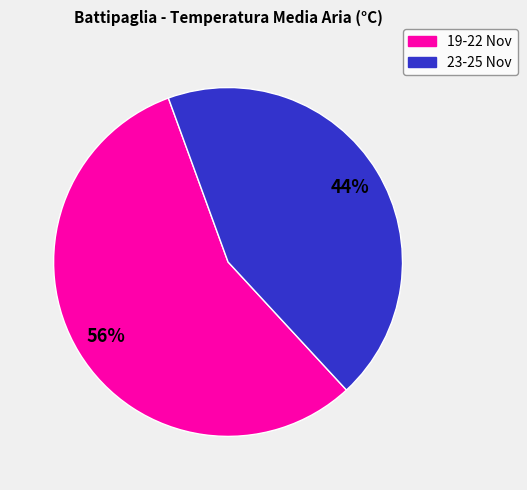

To the nearest percent, what is the average slice percentage?

50%